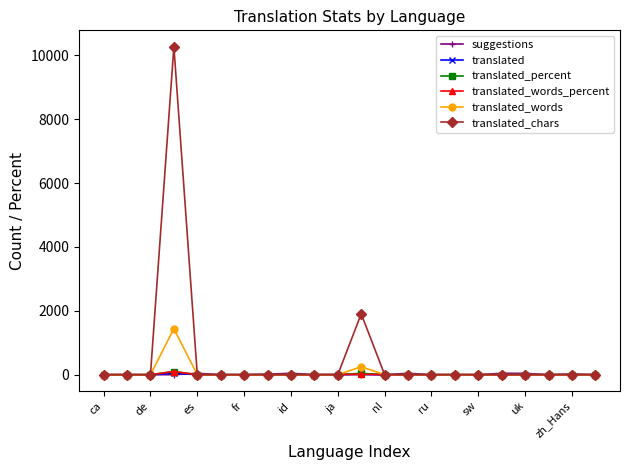

What are all the series names shown in the legend?

suggestions, translated, translated_percent, translated_words_percent, translated_words, translated_chars